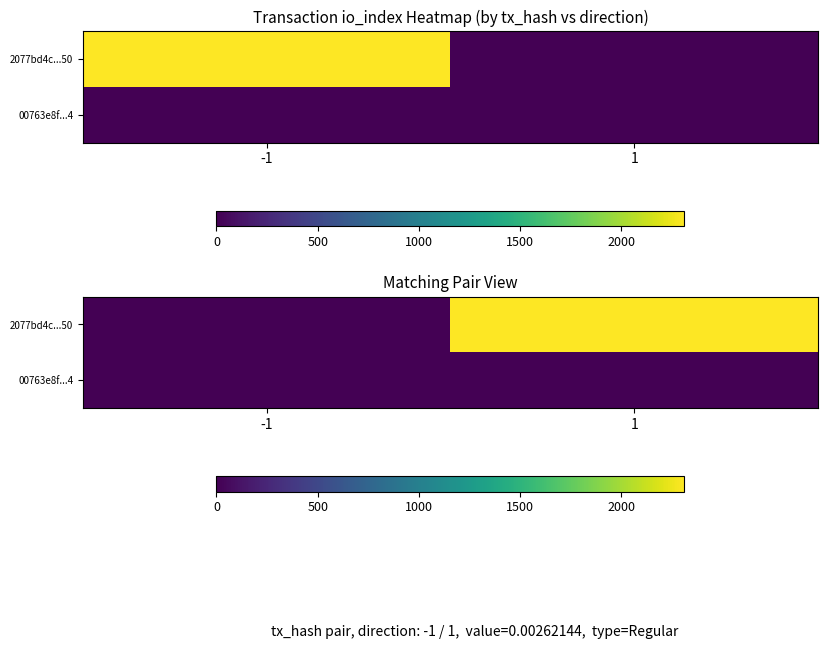

Which series has the largest total across all categories?

2077bd4c...50